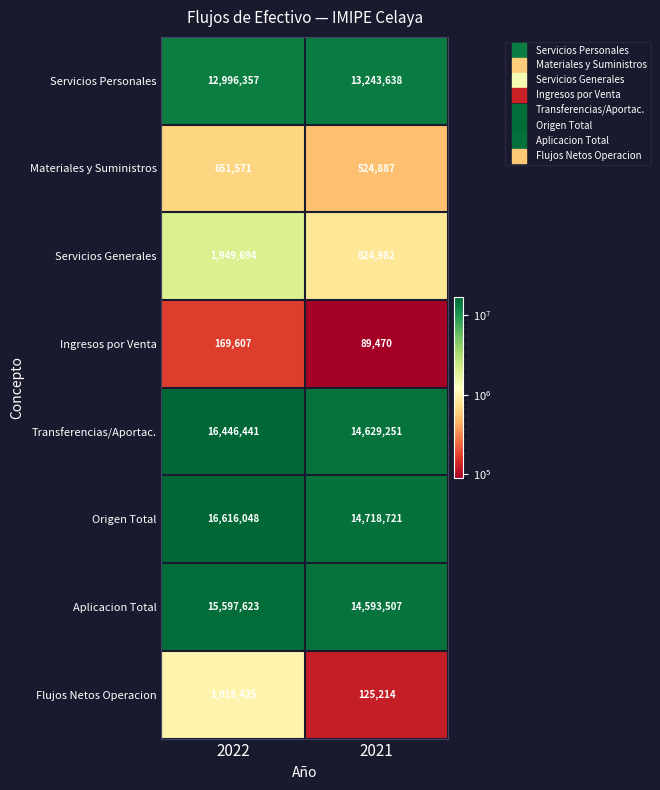

What is the difference between the maximum and minimum values in the Flujos Netos Operacion series?

893211